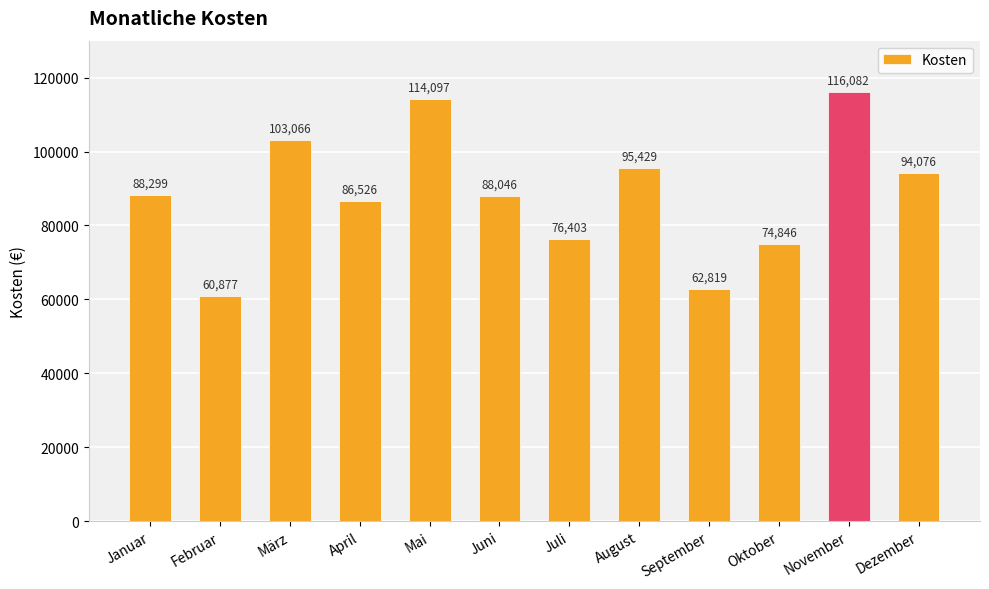

What value does the data have at April, to the nearest 10?

86530